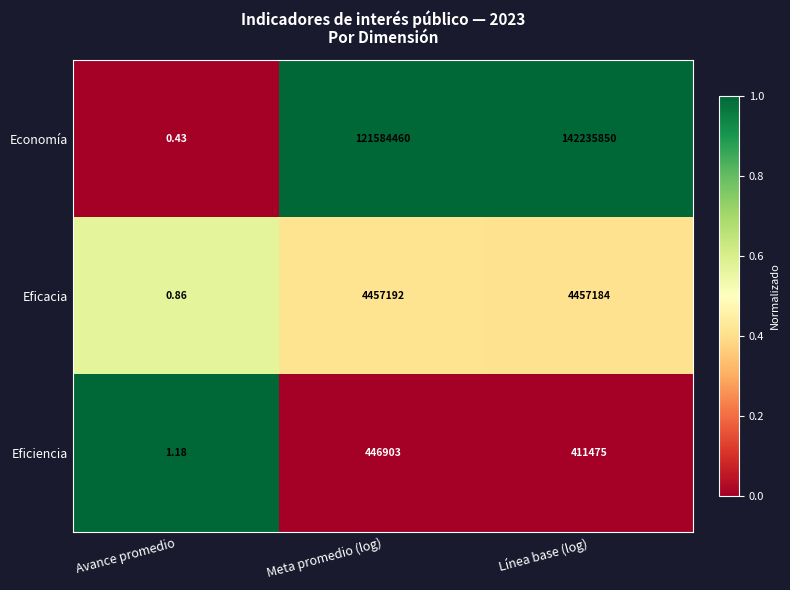

How many distinct data groups are displayed?

3